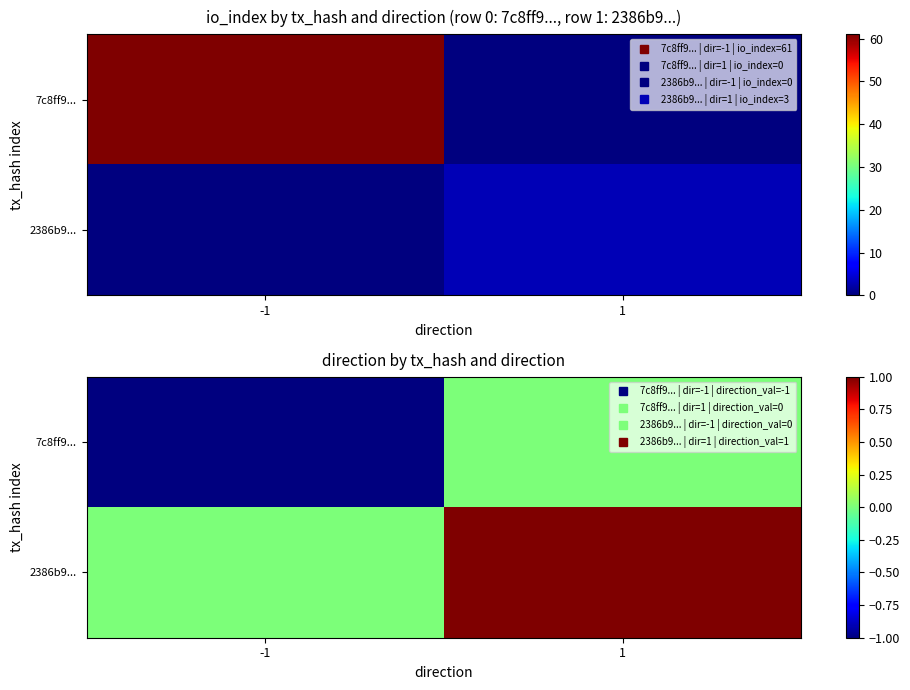

At which label does 7c8ff9... reach its minimum?

-1